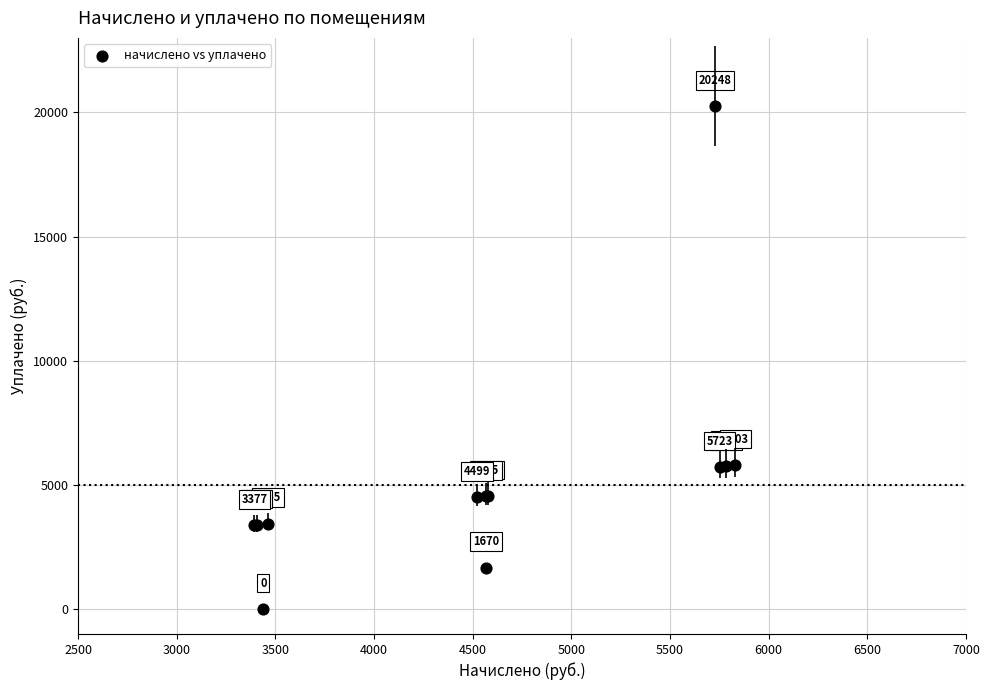

What Y value in the scatter plot is closest to 10124?

5802.5